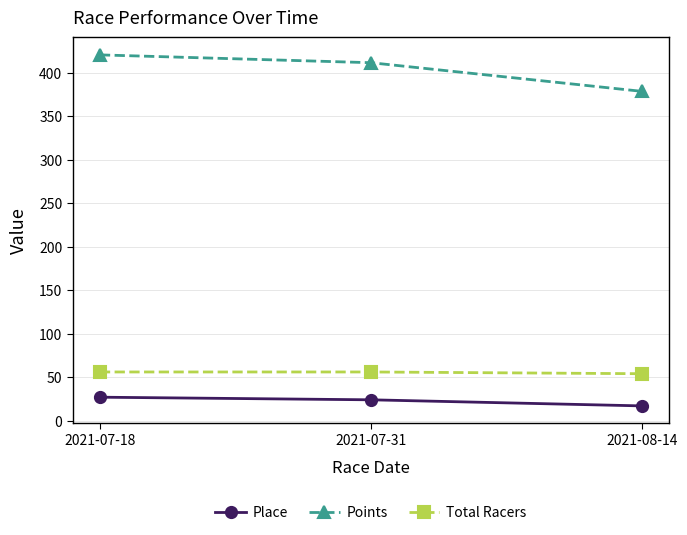

Where does the Place series first go above 24?

2021-07-18